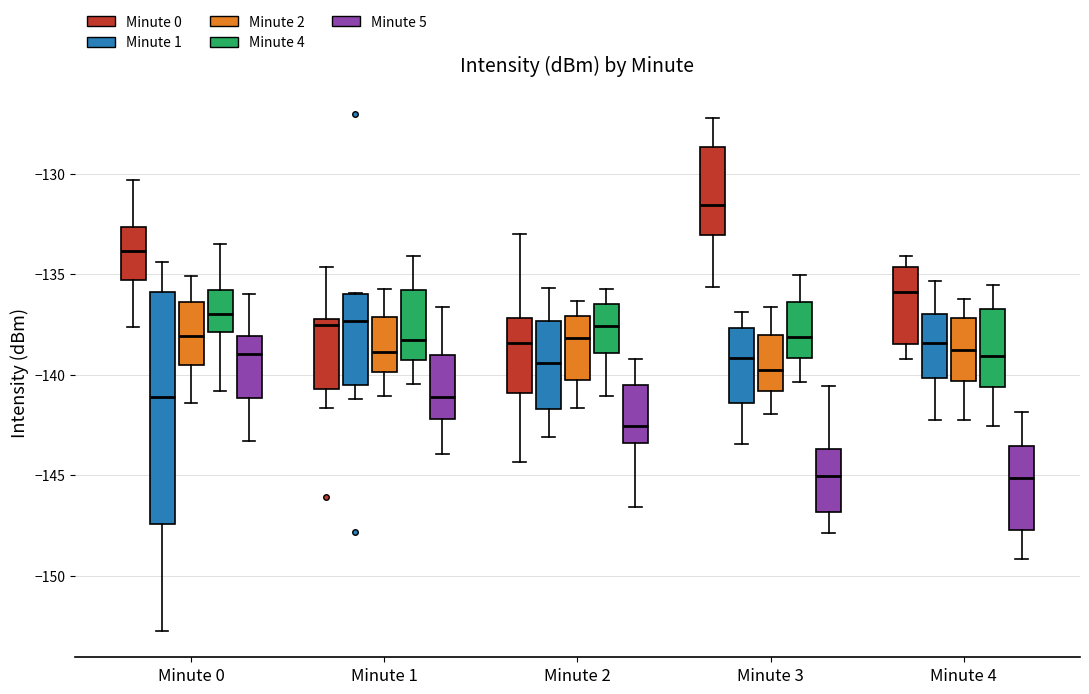

Reading left to right, read every box against the y-axis: the position of its median line, the range the box covers, and the ends of its whiskers. The values are not printed on the chart, so give them approximately, as read against the axis.

Minute 0 (Minute 0): median -134.0, box -135.5 to -132.5, whiskers -137.5 to -130.5
Minute 0 (Minute 1): median -141.0, box -147.5 to -136.0, whiskers -153.0 to -134.5
Minute 0 (Minute 2): median -138.0, box -139.5 to -136.5, whiskers -141.5 to -135.0
Minute 0 (Minute 4): median -137.0, box -138.0 to -136.0, whiskers -141.0 to -133.5
Minute 0 (Minute 5): median -139.0, box -141.0 to -138.0, whiskers -143.5 to -136.0
Minute 1 (Minute 0): median -137.5, box -140.5 to -137.0, whiskers -141.5 to -134.5
Minute 1 (Minute 1): median -137.5, box -140.5 to -136.0, whiskers -141.0 to -136.0
Minute 1 (Minute 2): median -139.0, box -140.0 to -137.0, whiskers -141.0 to -135.5
Minute 1 (Minute 4): median -138.5, box -139.5 to -136.0, whiskers -140.5 to -134.0
Minute 1 (Minute 5): median -141.0, box -142.0 to -139.0, whiskers -144.0 to -136.5
Minute 2 (Minute 0): median -138.5, box -141.0 to -137.0, whiskers -144.5 to -133.0
Minute 2 (Minute 1): median -139.5, box -141.5 to -137.5, whiskers -143.0 to -135.5
Minute 2 (Minute 2): median -138.0, box -140.5 to -137.0, whiskers -141.5 to -136.5
Minute 2 (Minute 4): median -137.5, box -139.0 to -136.5, whiskers -141.0 to -135.5
Minute 2 (Minute 5): median -142.5, box -143.5 to -140.5, whiskers -146.5 to -139.0
Minute 3 (Minute 0): median -131.5, box -133.0 to -128.5, whiskers -135.5 to -127.0
Minute 3 (Minute 1): median -139.0, box -141.5 to -137.5, whiskers -143.5 to -137.0
Minute 3 (Minute 2): median -140.0, box -141.0 to -138.0, whiskers -142.0 to -136.5
Minute 3 (Minute 4): median -138.0, box -139.0 to -136.5, whiskers -140.5 to -135.0
Minute 3 (Minute 5): median -145.0, box -147.0 to -143.5, whiskers -148.0 to -140.5
Minute 4 (Minute 0): median -136.0, box -138.5 to -134.5, whiskers -139.0 to -134.0
Minute 4 (Minute 1): median -138.5, box -140.0 to -137.0, whiskers -142.0 to -135.5
Minute 4 (Minute 2): median -139.0, box -140.5 to -137.0, whiskers -142.5 to -136.0
Minute 4 (Minute 4): median -139.0, box -140.5 to -136.5, whiskers -142.5 to -135.5
Minute 4 (Minute 5): median -145.0, box -147.5 to -143.5, whiskers -149.0 to -142.0